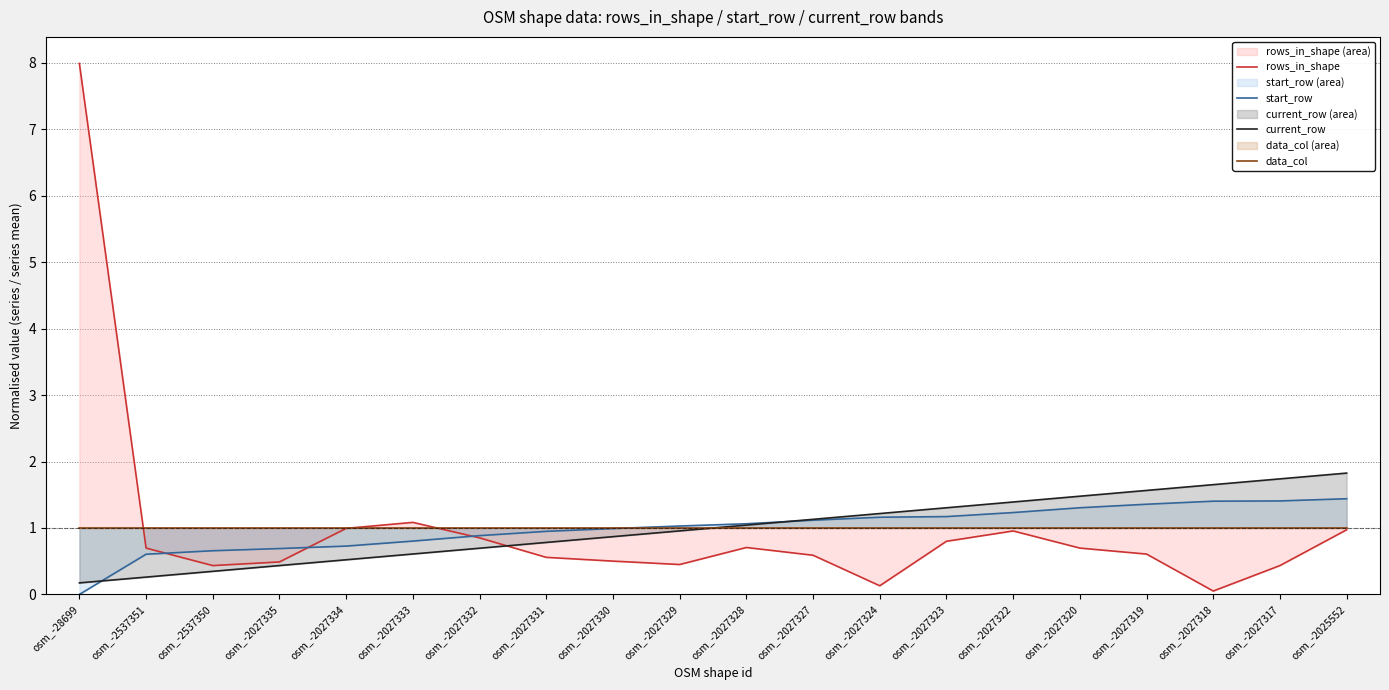

Is the value of start_row at osm_-2027328 greater than the value of current_row at osm_-2027319?

No